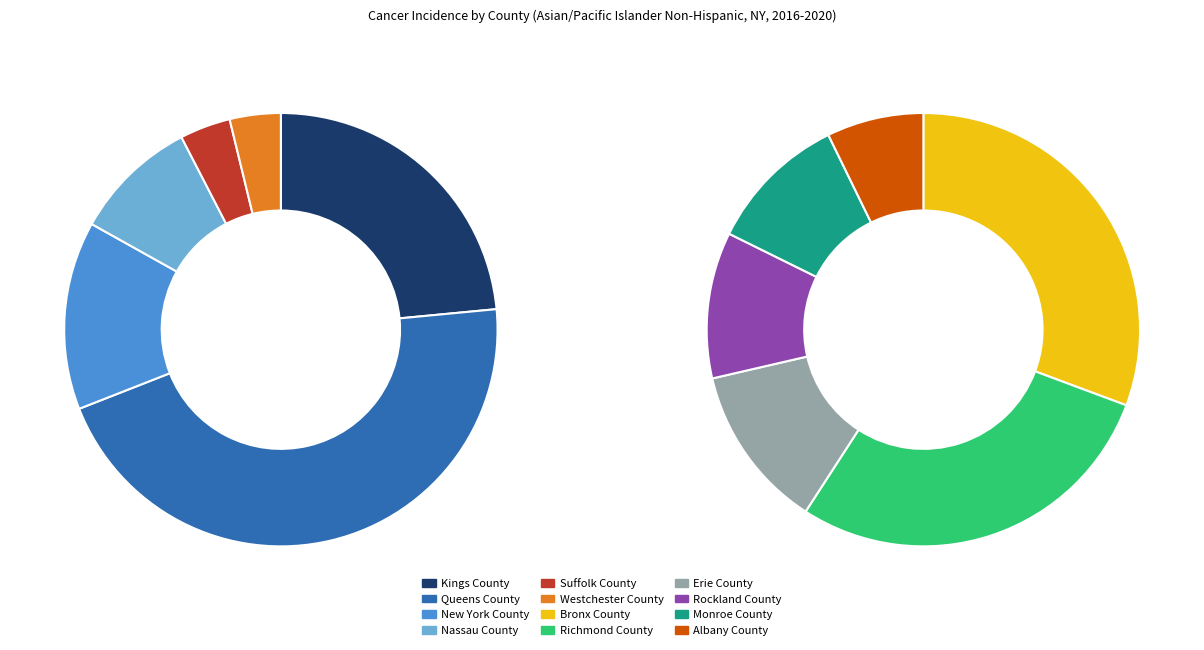

To the nearest percent, what percentage of the pie is New York County?

13%